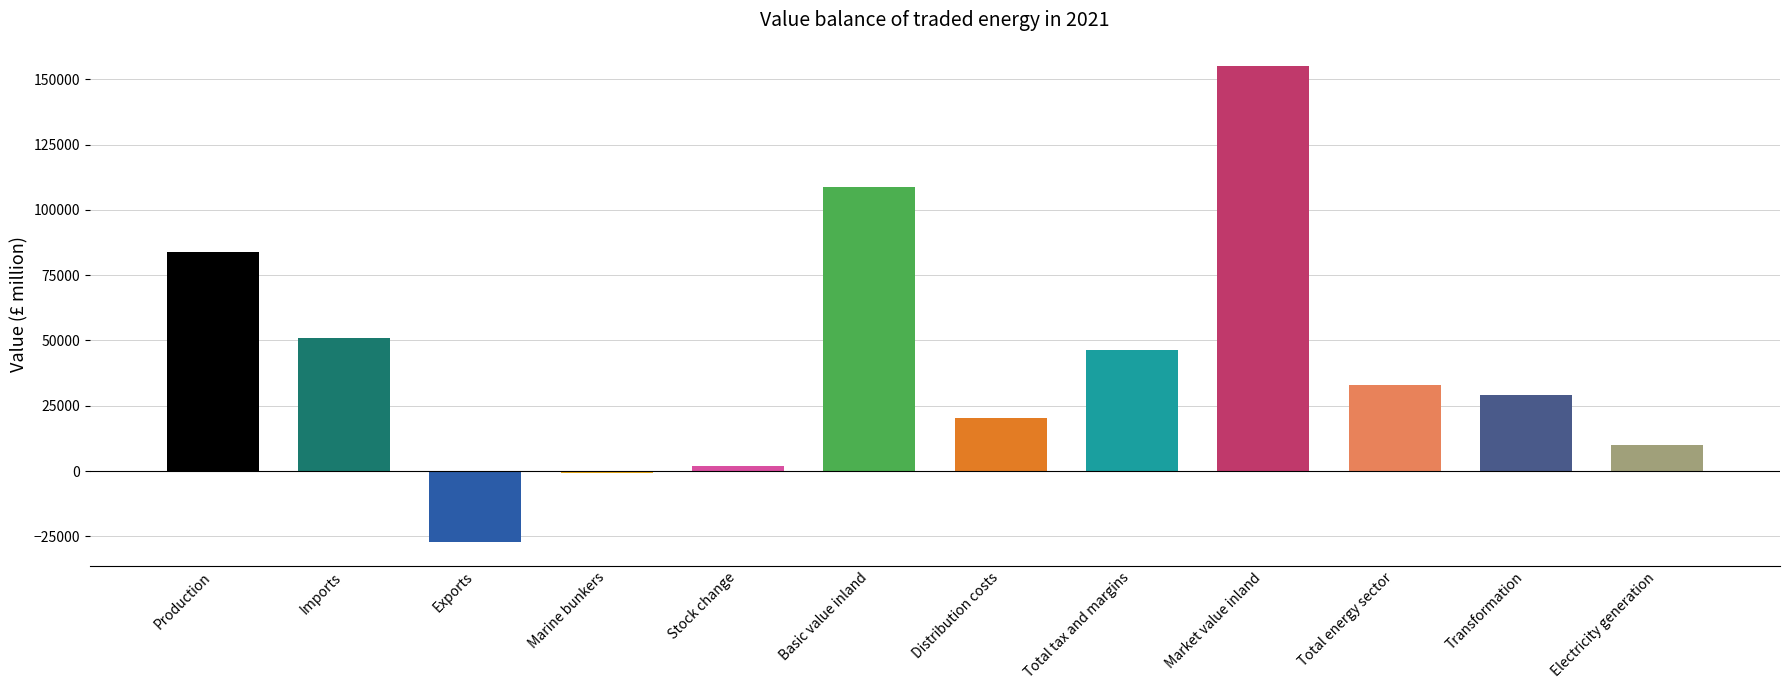

What is the value of the 7th bar from the left?

20235